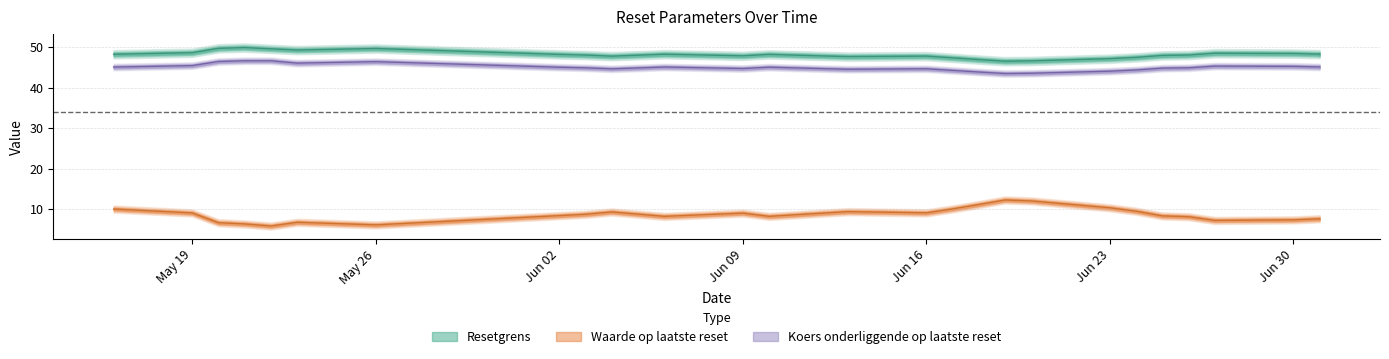

What is the label of the 13th point from the right?

2025-06-13